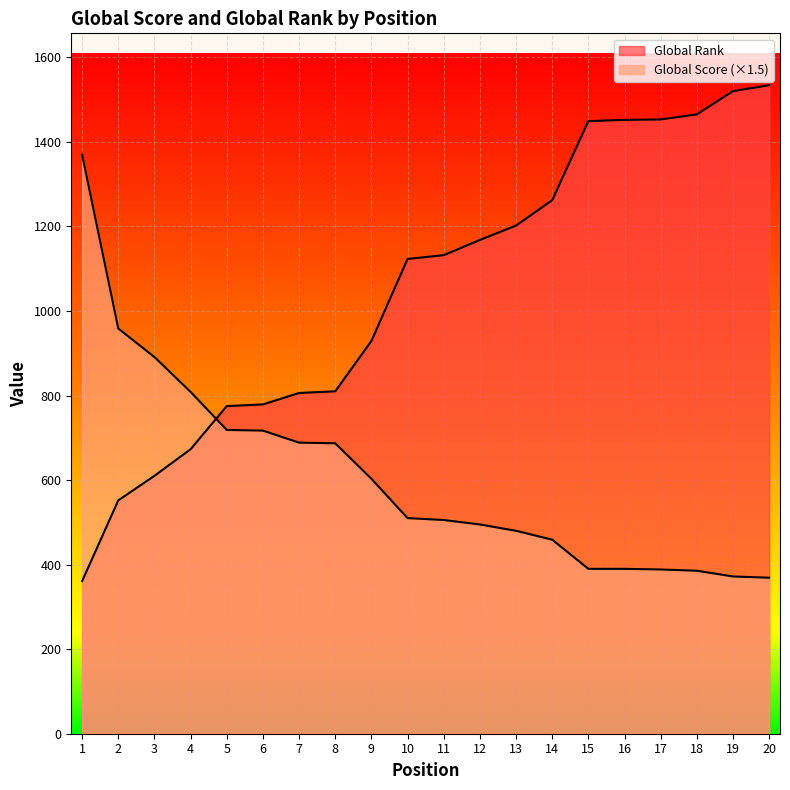

After their last crossing, which series has the higher values: Global Rank or Global Score?

Global Rank